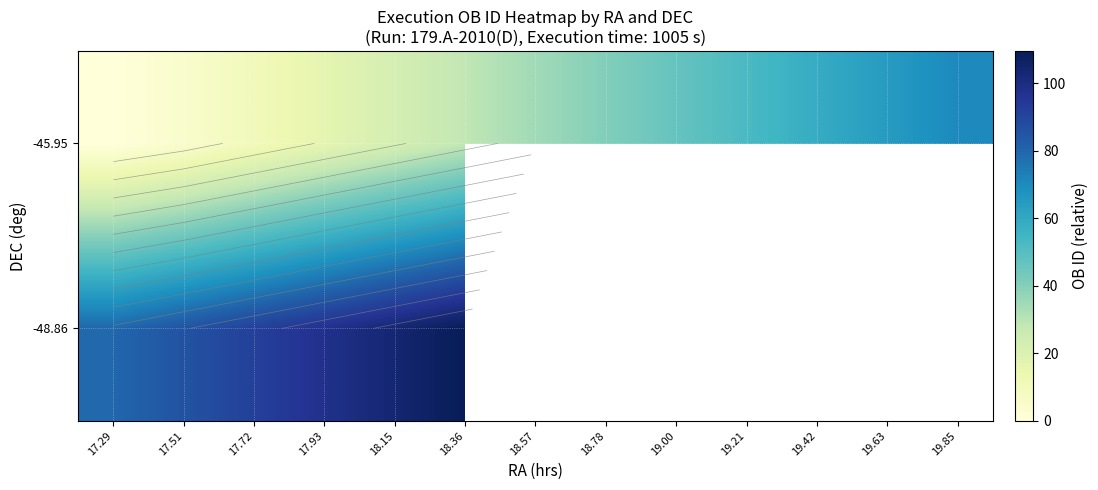

Count the number of categories in the chart.

13